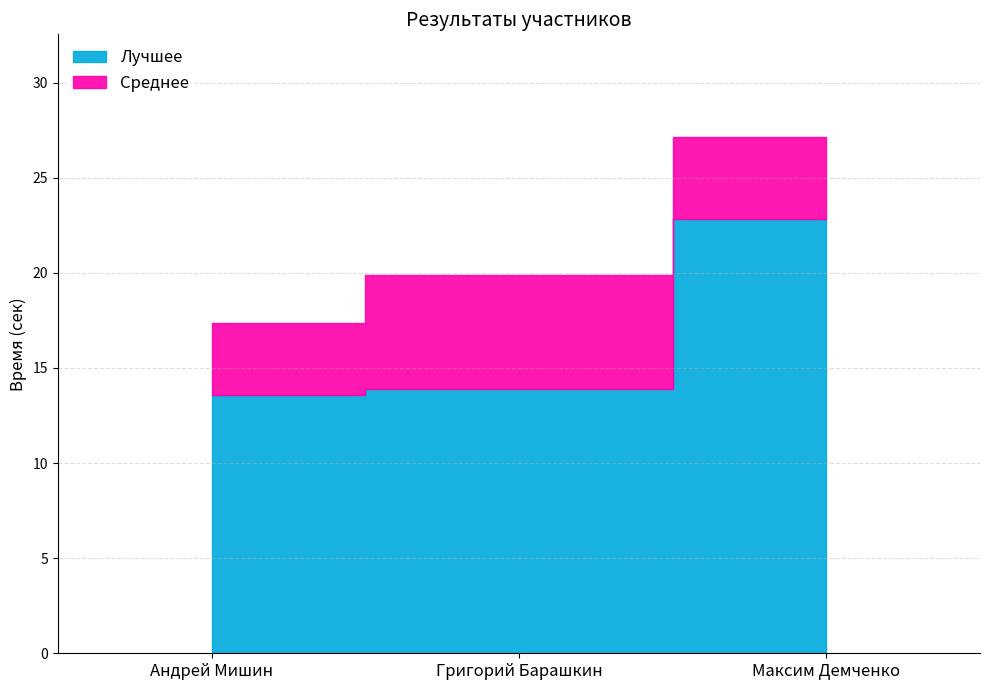

Which category has the highest value in the Лучшее series?

Максим Демченко